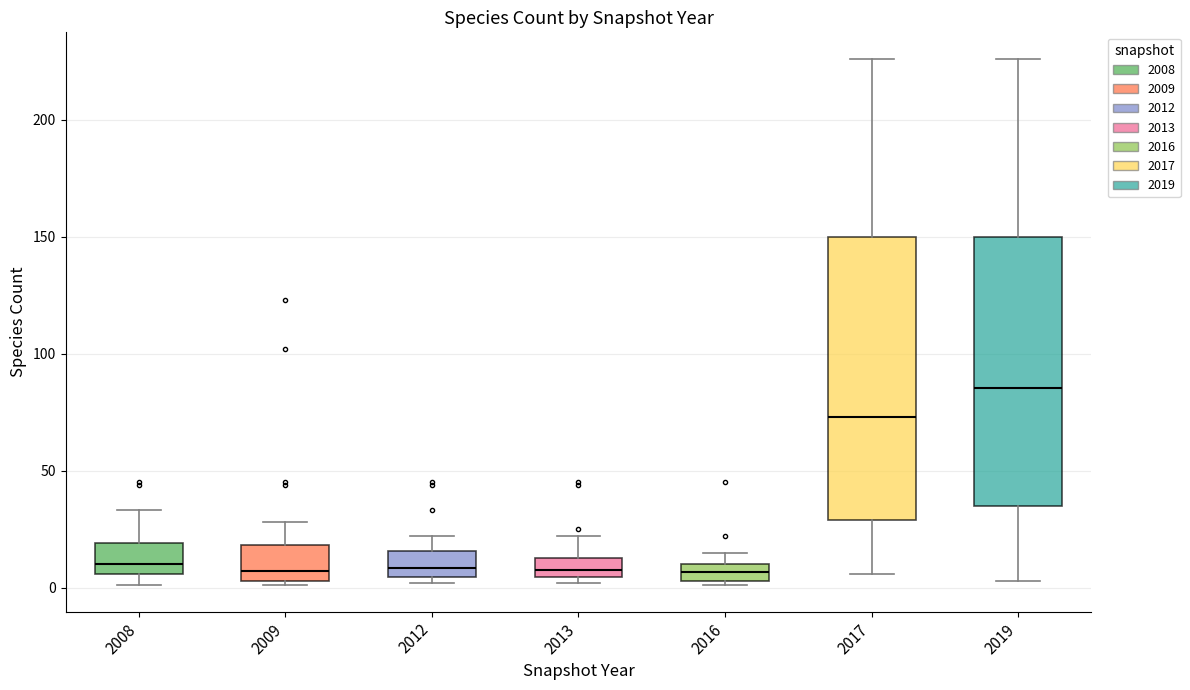

Reading left to right, read every box against the y-axis: the position of its median line, the range the box covers, and the ends of its whiskers. The values are not printed on the chart, so give them approximately, as read against the axis.

2008: median 10, box 5 to 20, whiskers 0 to 35
2009: median 5 (just above the box's lower edge), box 5 to 20, whiskers 0 to 30
2012: median 10, box 5 to 15, whiskers 0 to 20
2013: median 10, box 5 to 15, whiskers 0 to 20
2016: median 5 (inside the box), box 5 to 10, whiskers 0 to 15
2017: median 75, box 30 to 150, whiskers 5 to 225
2019: median 85, box 35 to 150, whiskers 5 to 225